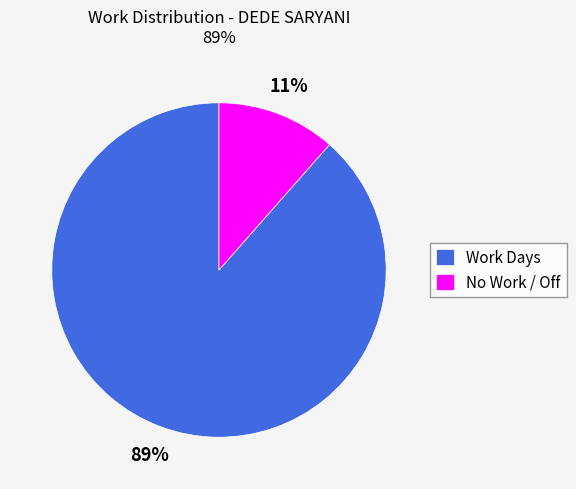

The Work Days slice represents 89% of the pie. True or false?

True